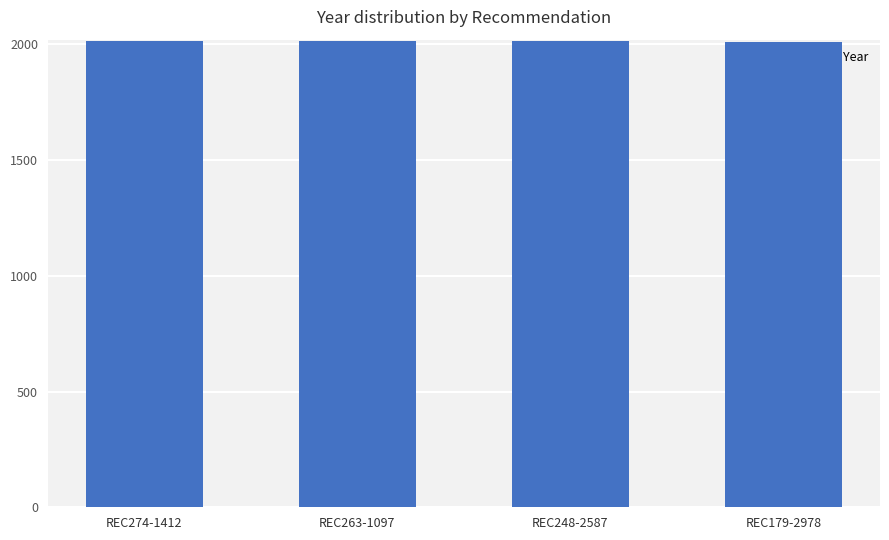

What is the greatest value displayed?

2015